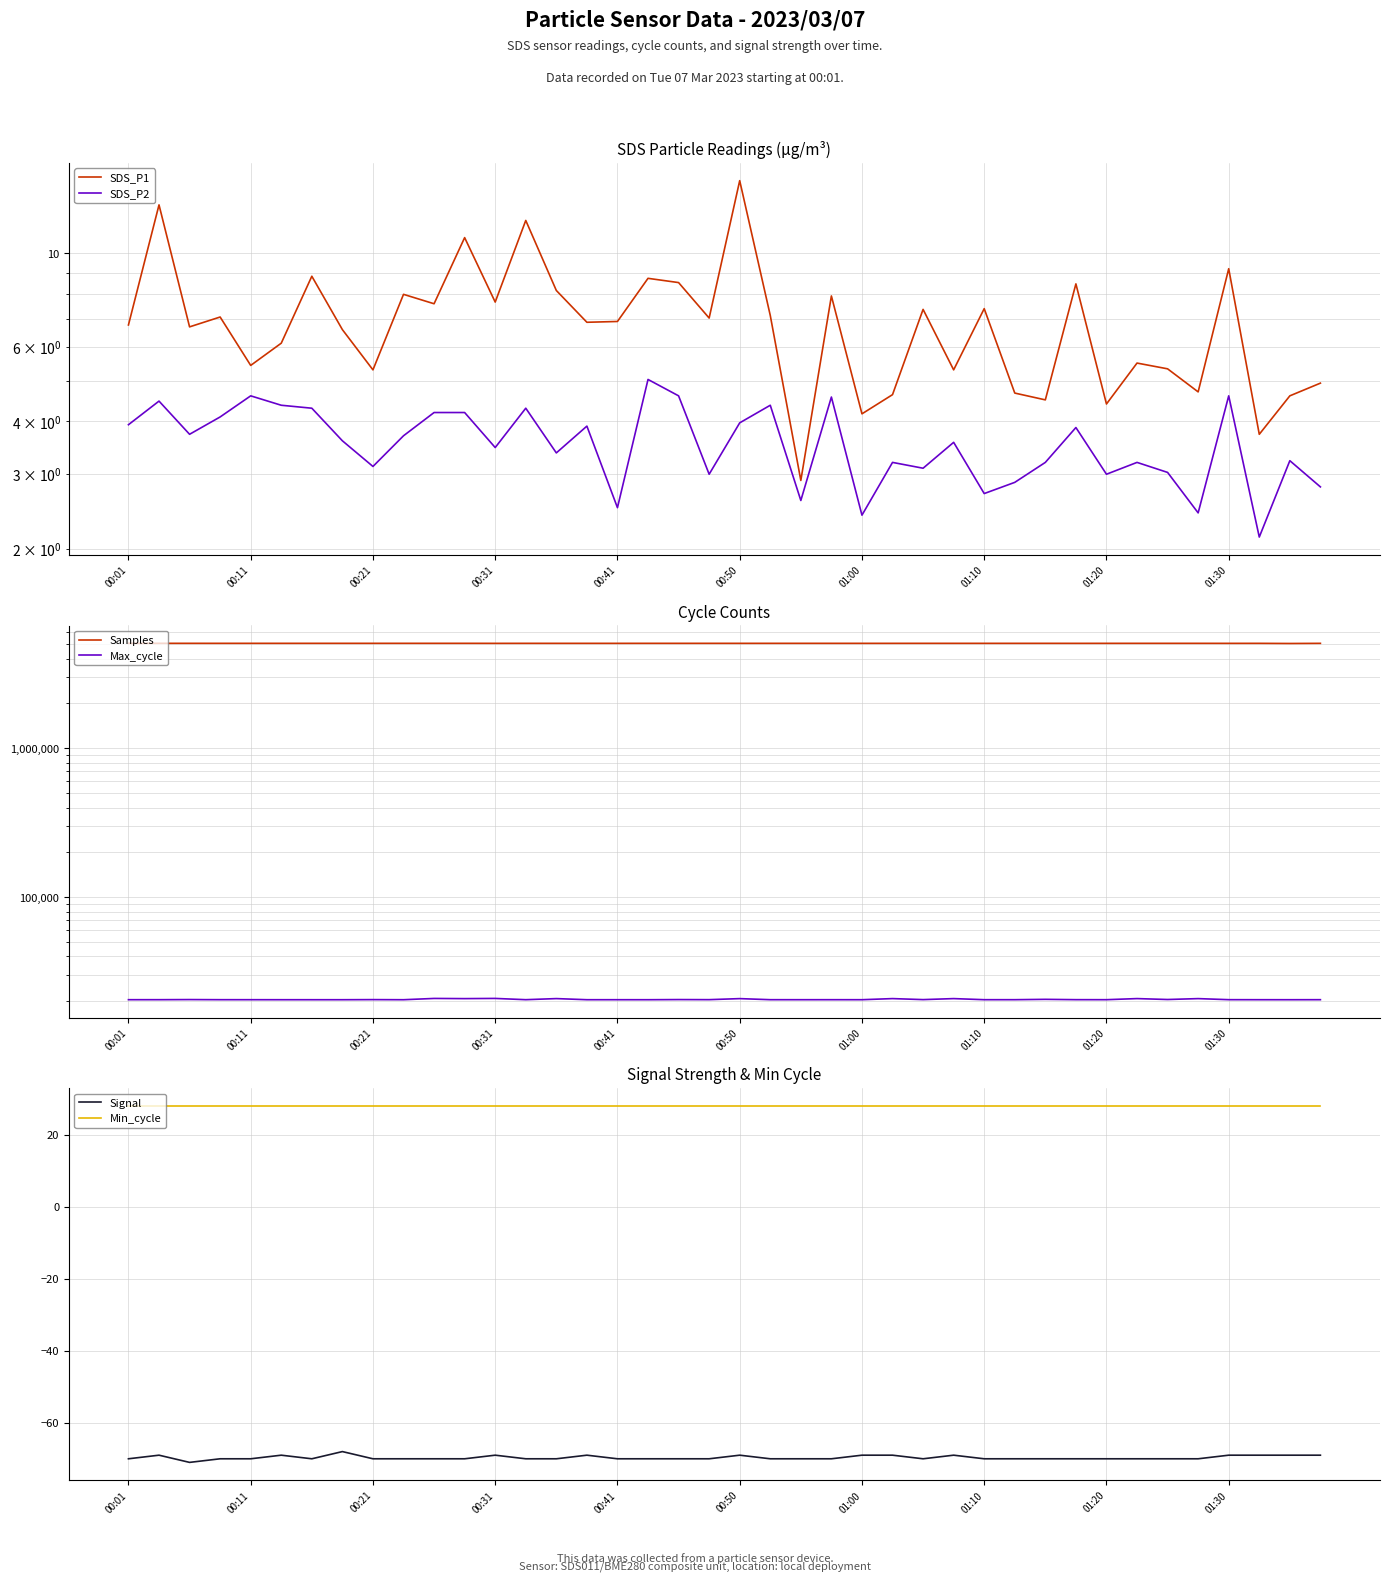

How many lines are shown in the chart?

6